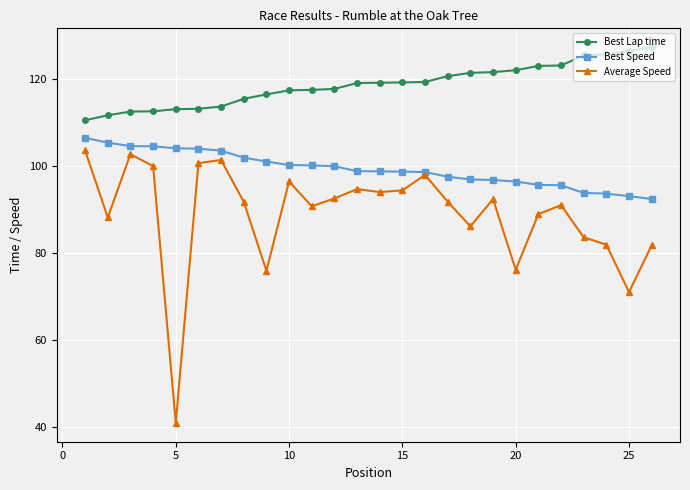

What is the lowest value of the Best Speed series?

92.4